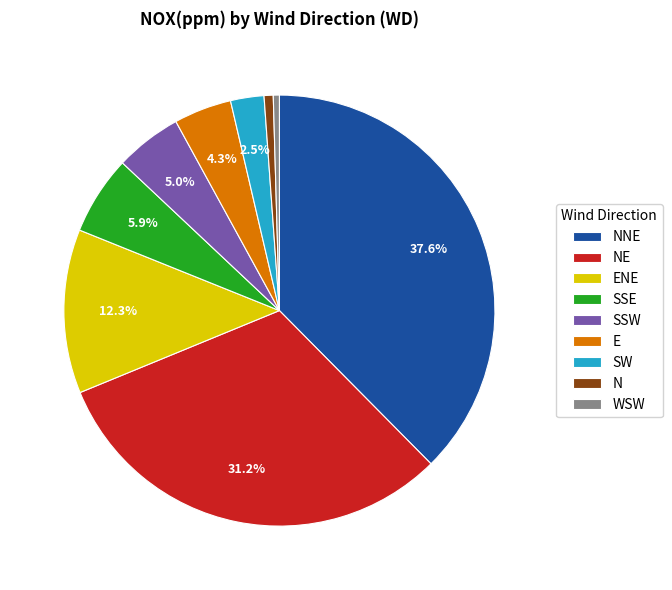

Is NNE the majority of the pie?

No